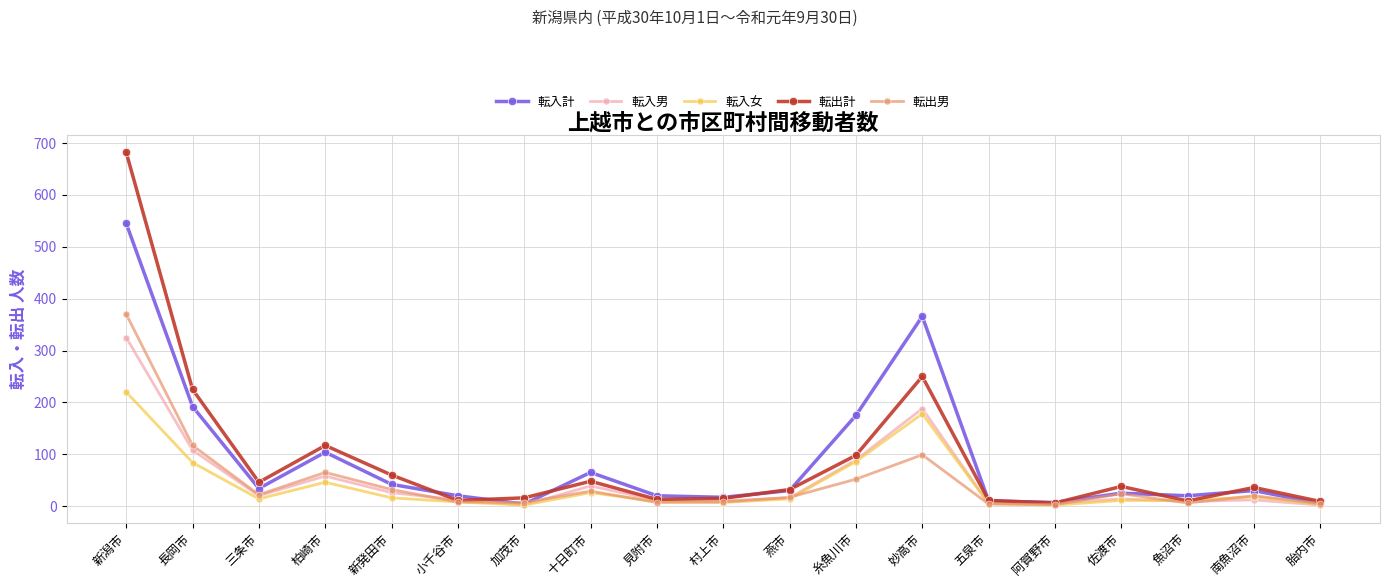

At which category is the sum across all series the highest?

新潟市